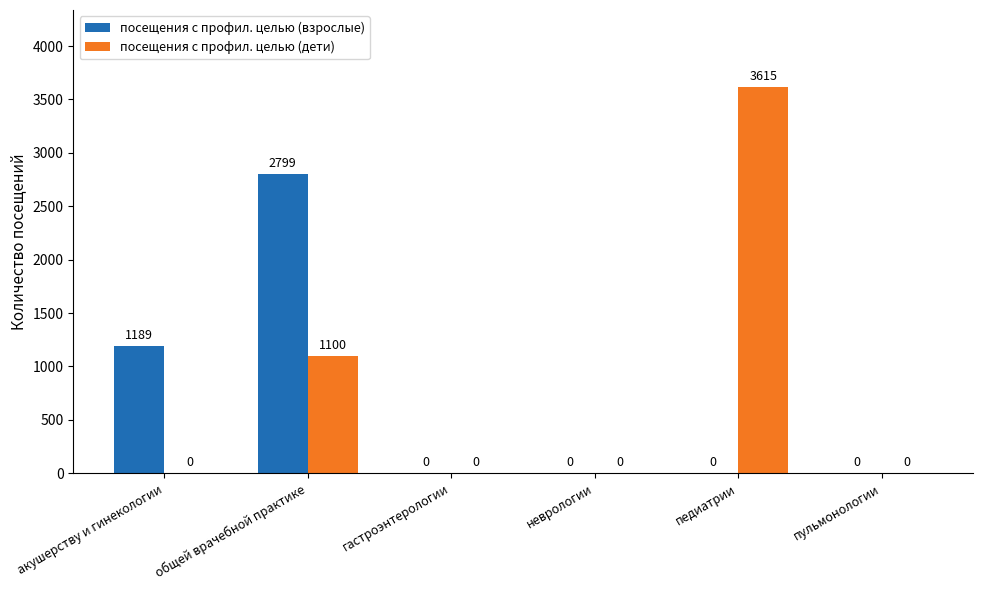

The value of посещения с профил. целью (дети) at неврологии is 0. True or false?

True